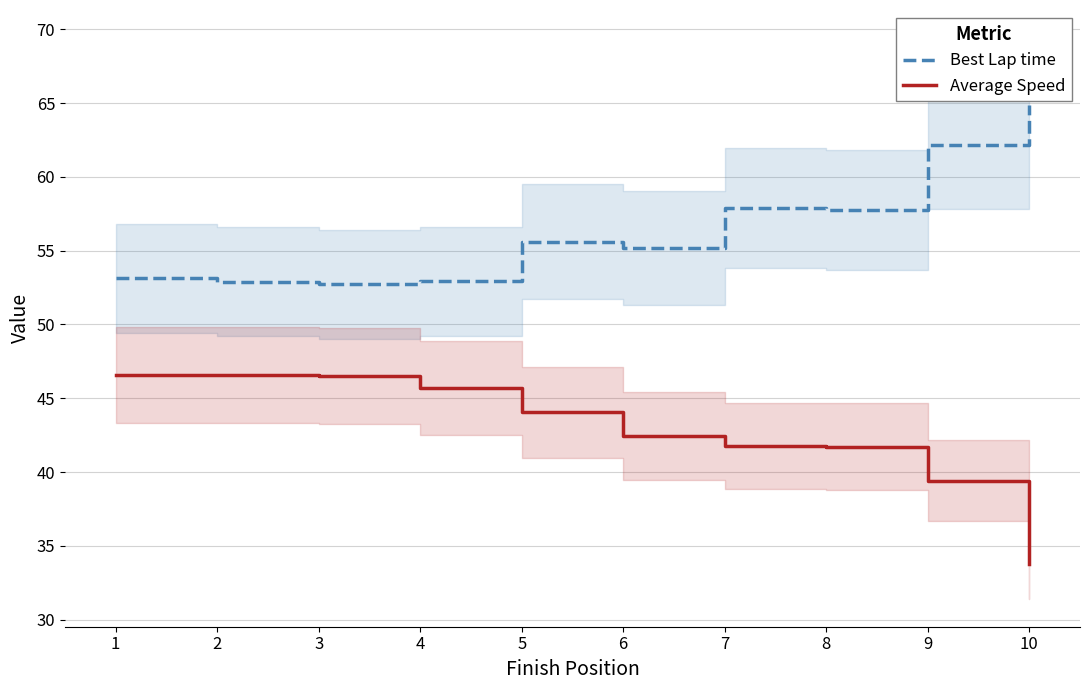

Which series has the widest spread of values?

Average Speed